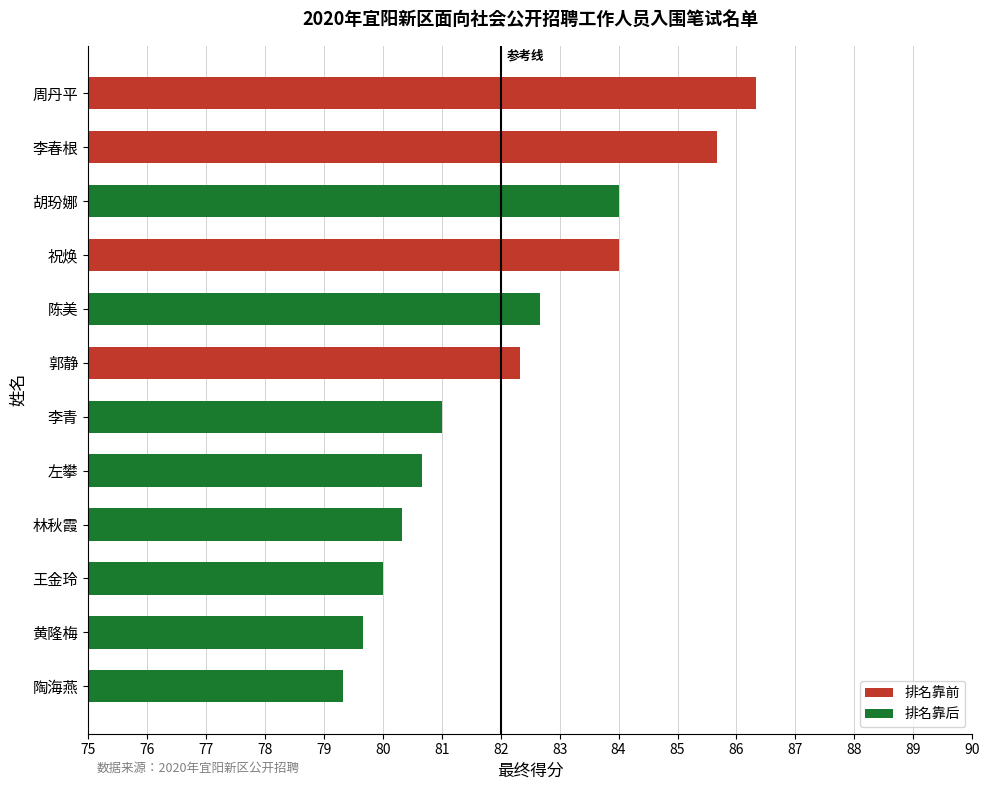

The value at 陈美 is 82.7. True or false?

True